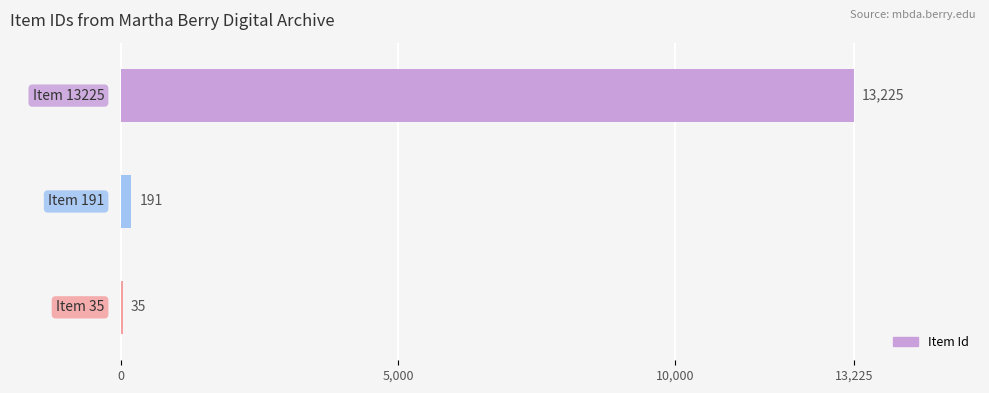

How many distinct data groups are displayed?

1